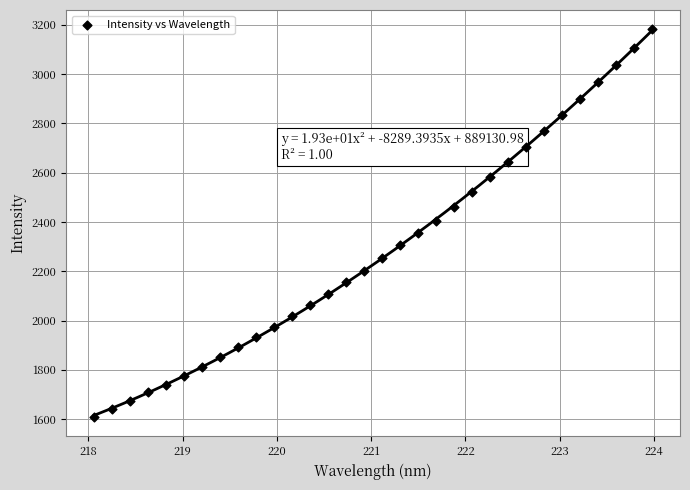

What is the range of X values (max minus min)?

5.9